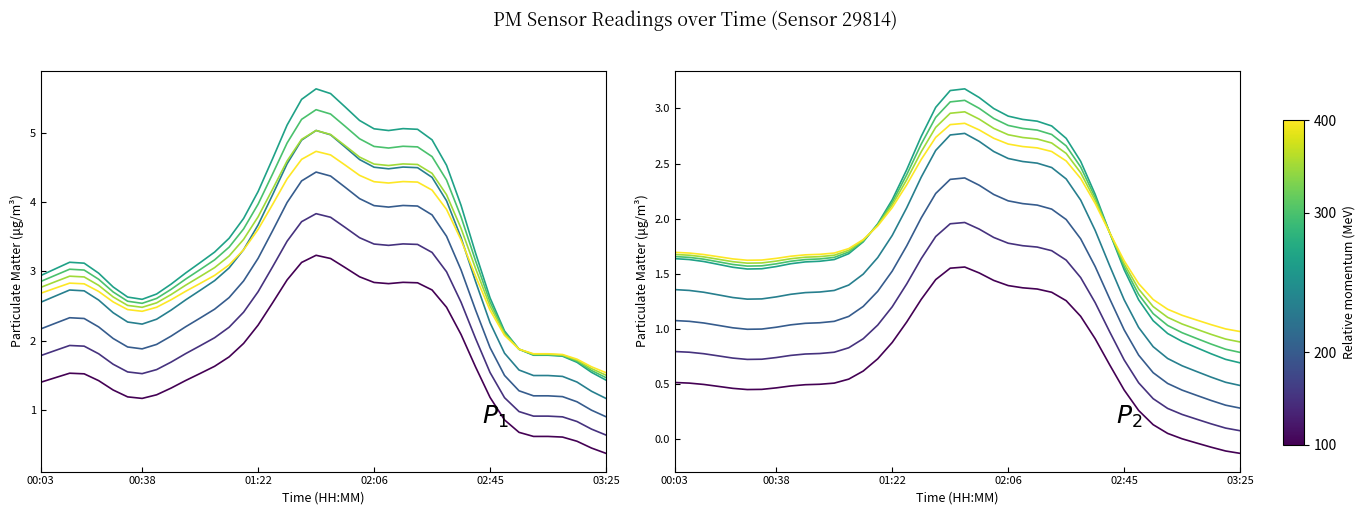

What is the minimum value shown in the chart?

-0.1